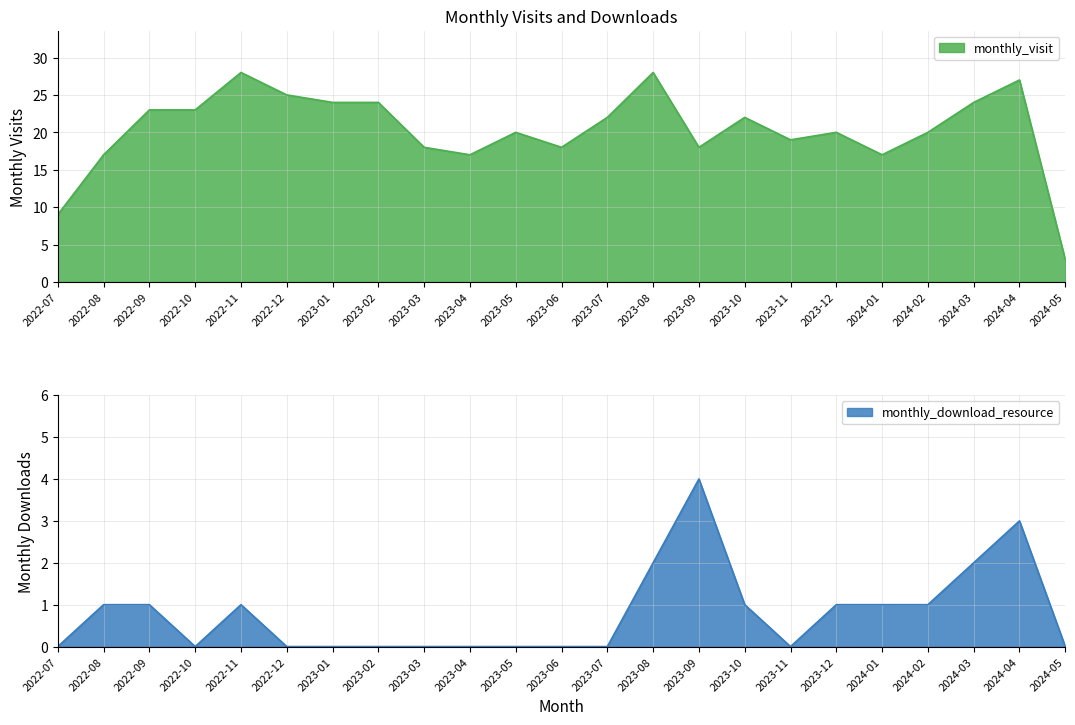

How many interior local peaks does the monthly_visit series have?

6